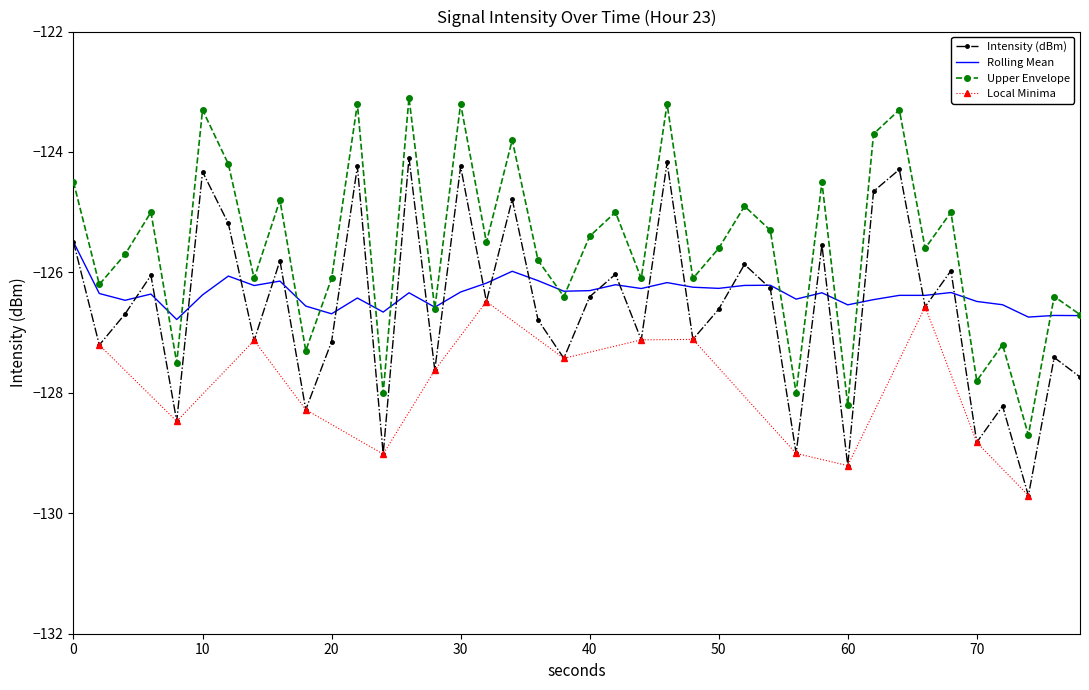

True or false: intensity(dBm) and upper_bound intersect in this chart.

False